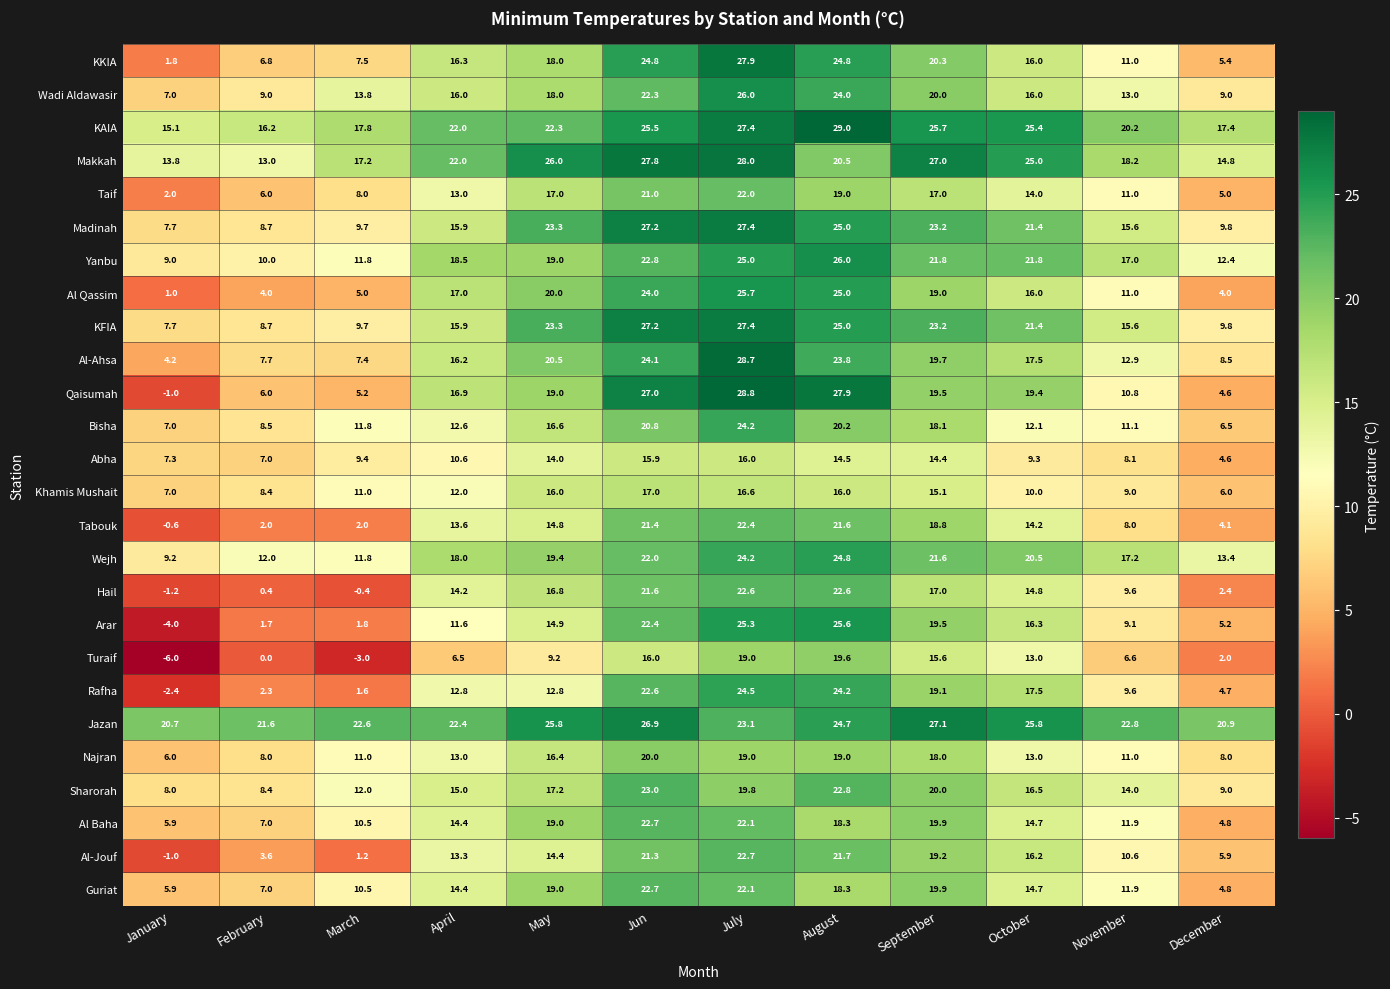

What is the difference between the Wejh values at December and January?

4.2